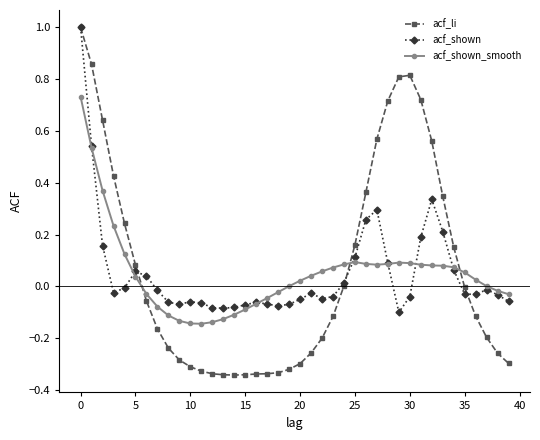

Count the number of categories in the chart.

40